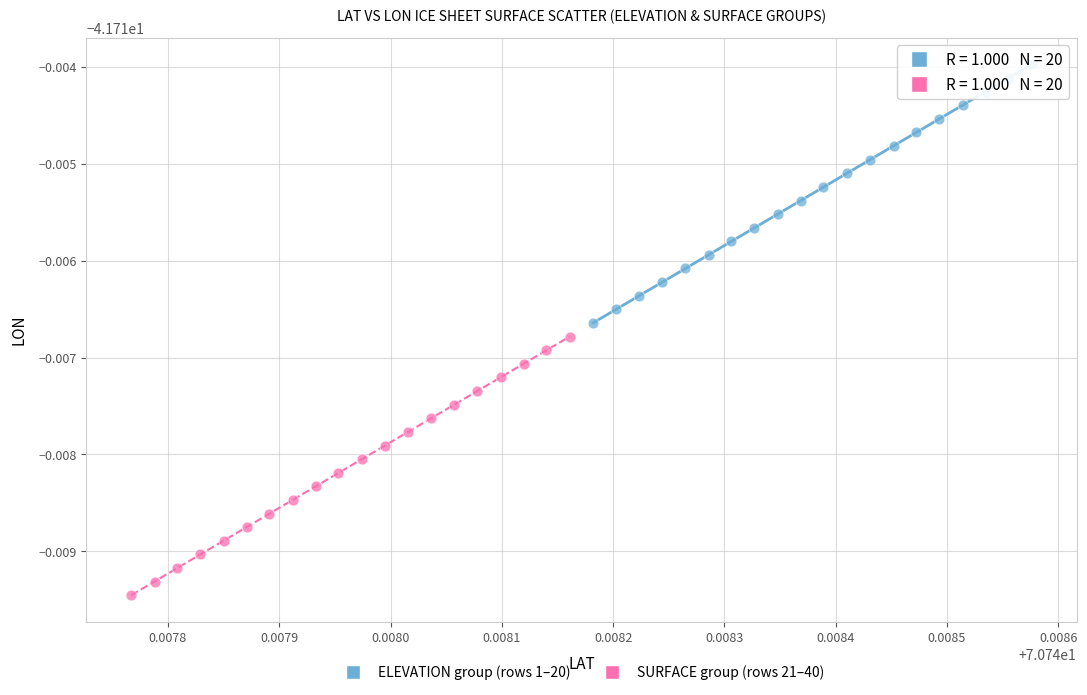

Which series has the widest spread of Y values?

SURFACE group (rows 21–40)